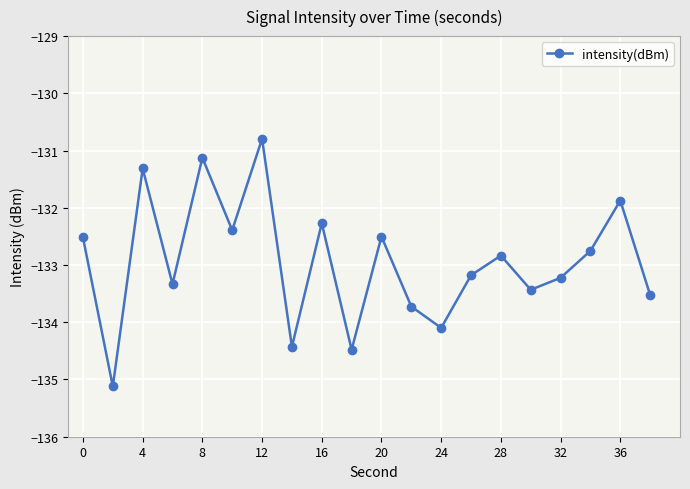

How many interior local peaks (higher than both neighbors) does the data have?

7